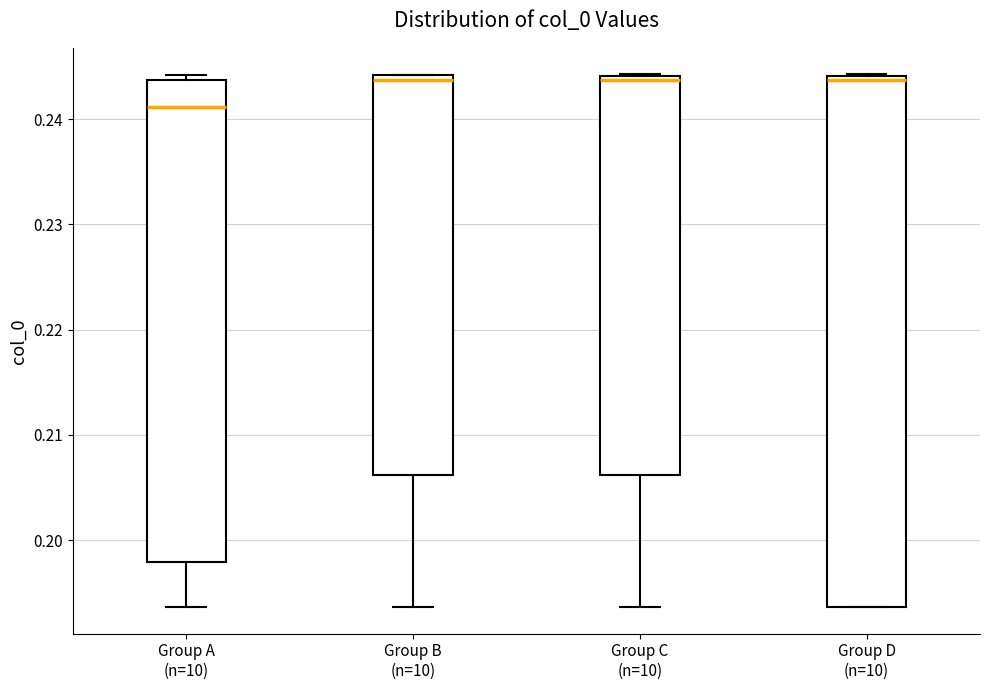

Which box has the lowest median line?

Group A (n=10)